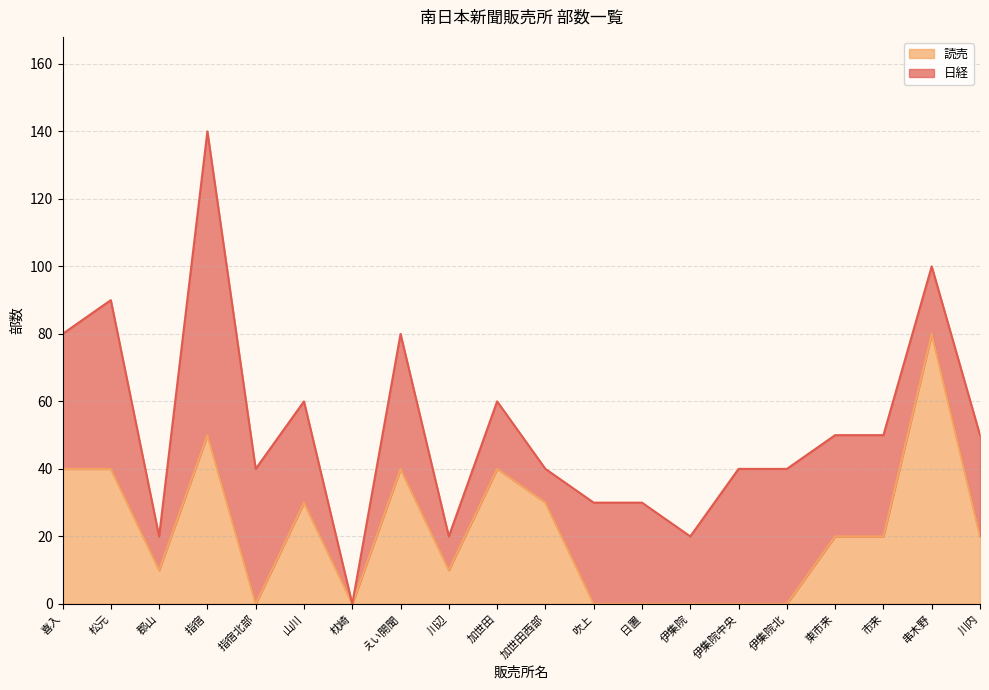

The chart shows a value of 24 at 指宿. True or false?

False